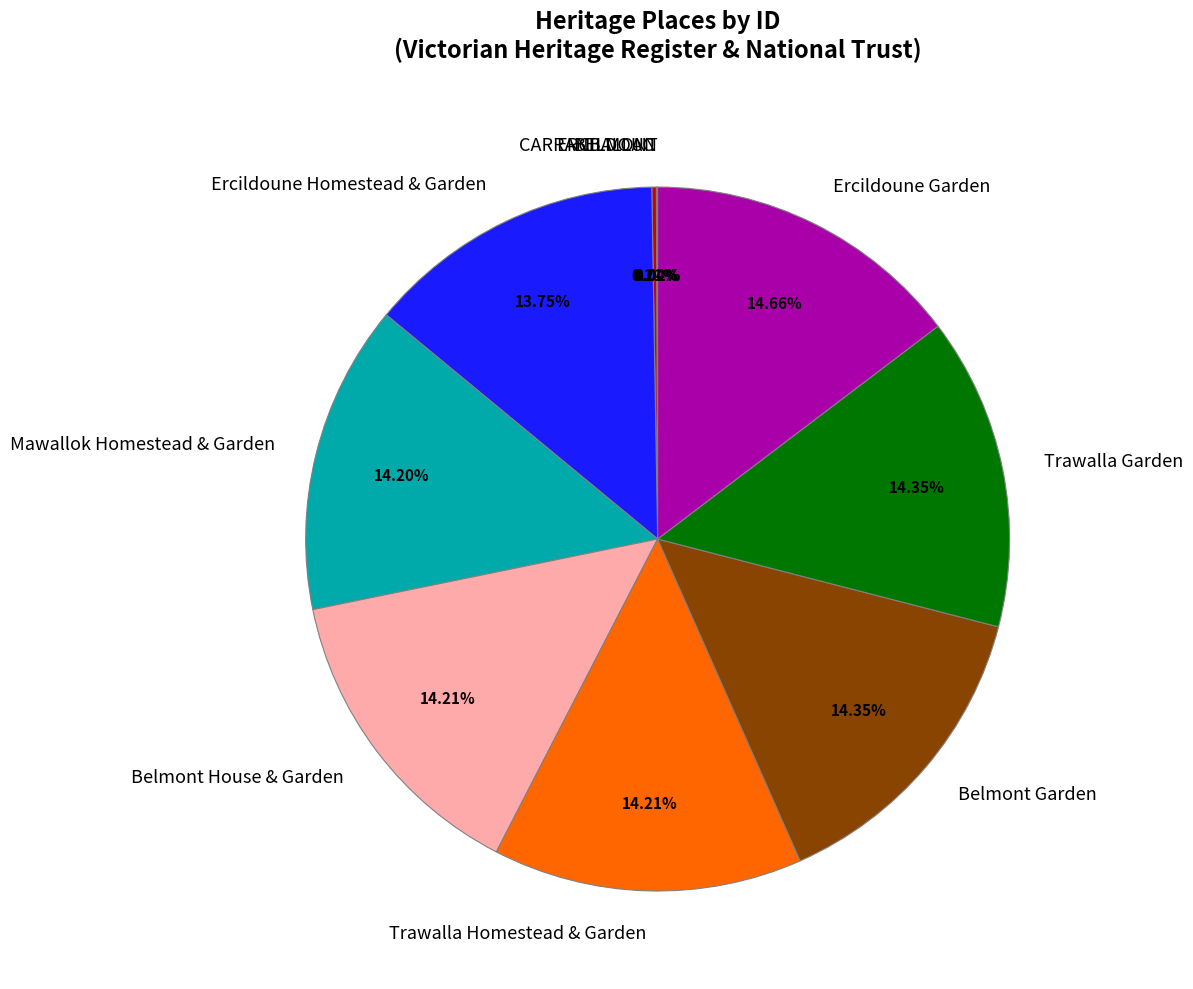

Is Ercildoune Homestead & Garden the majority of the pie?

No